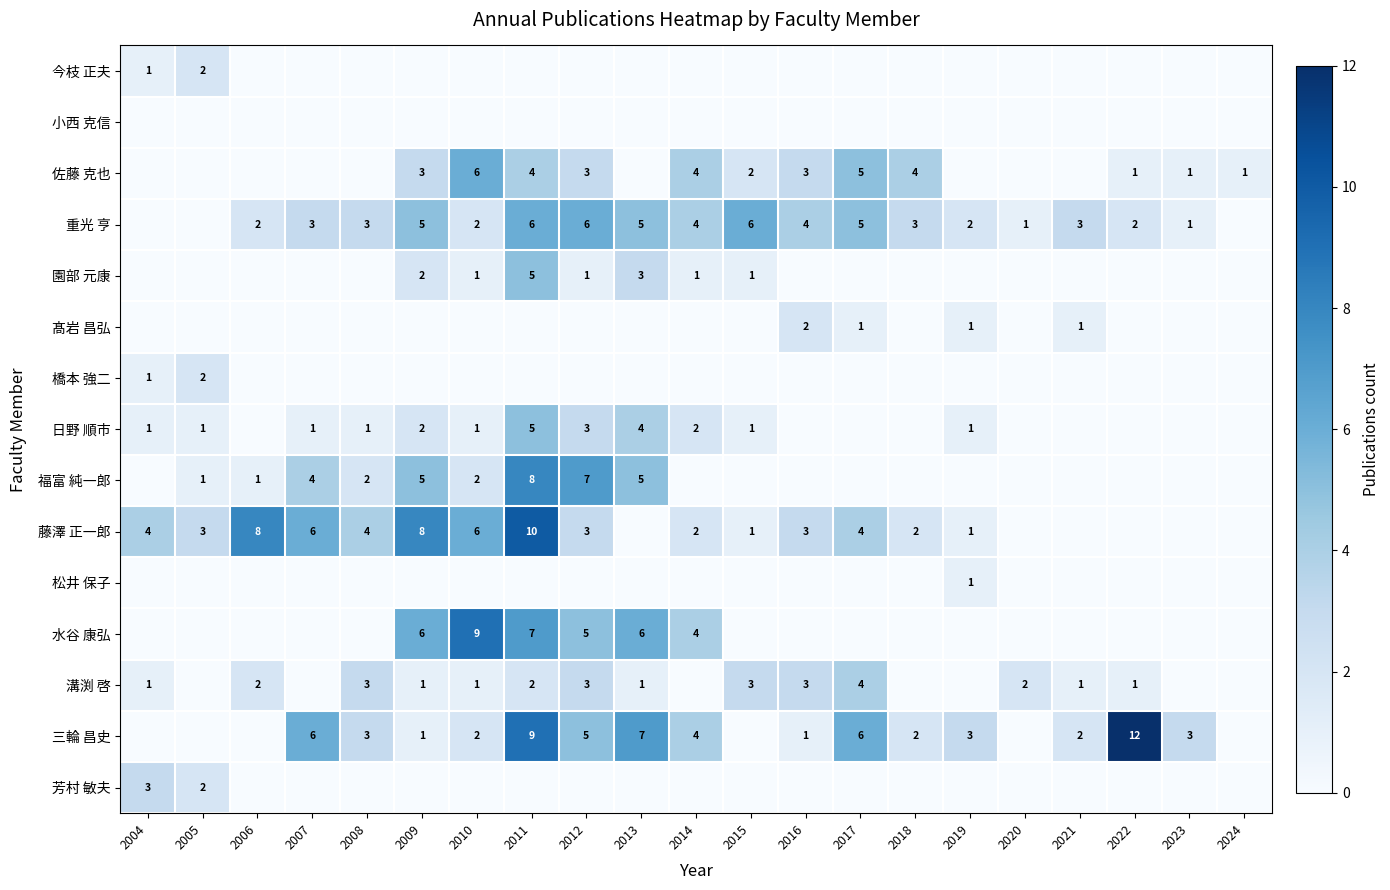

The value of 溝渕 啓 at 2012 is 3. True or false?

True